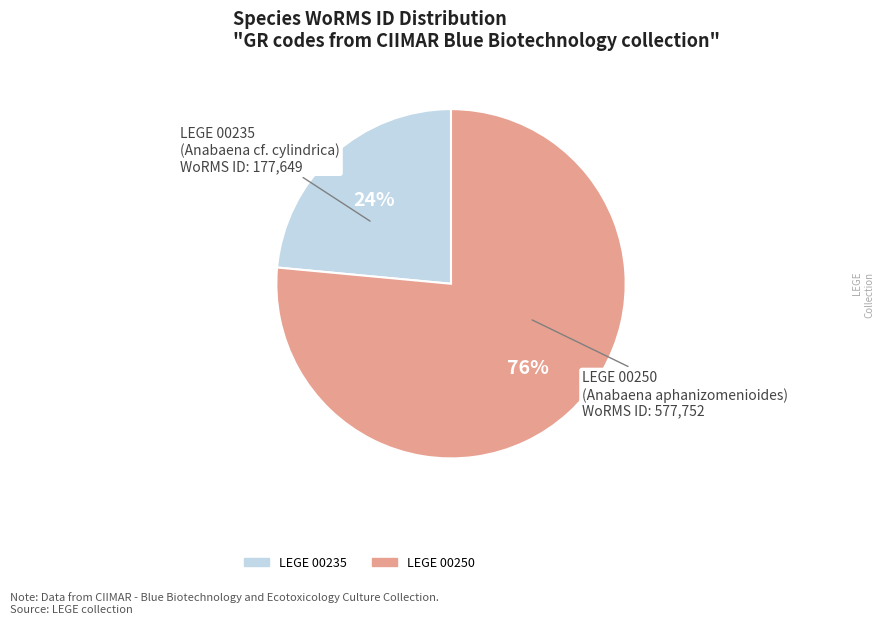

How many segments does this pie chart have?

2